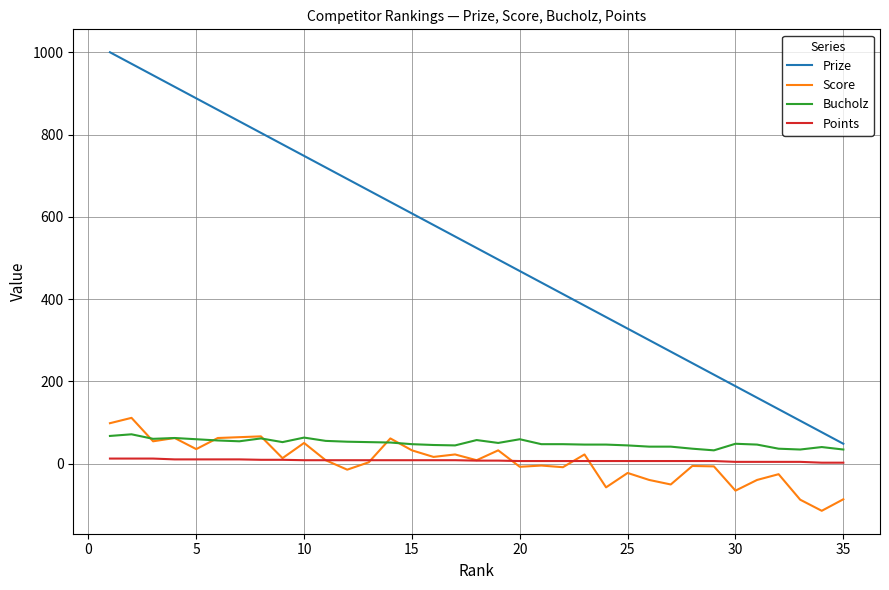

Which series has the largest total across all categories?

Prize